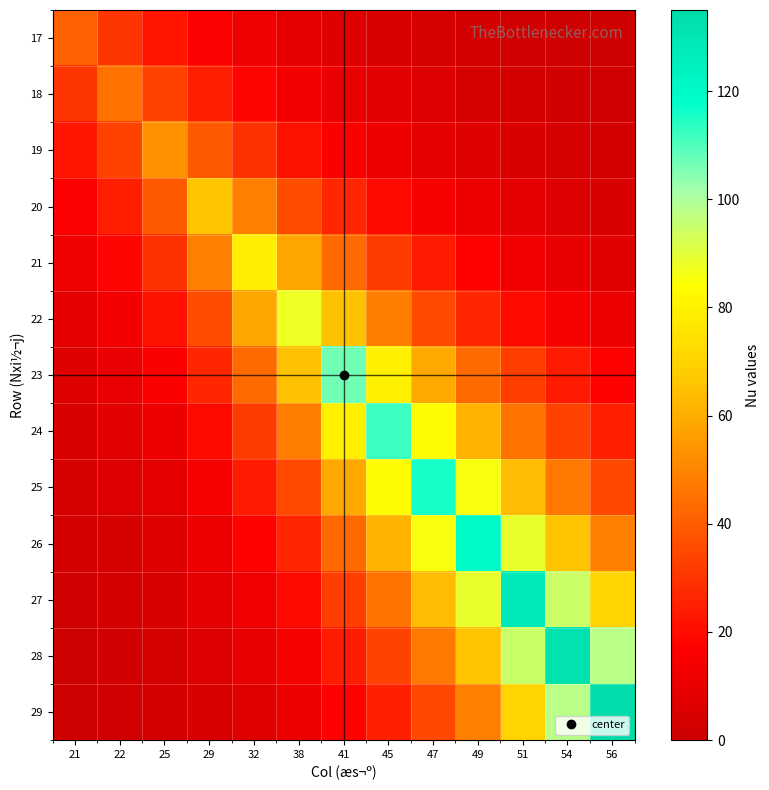

Reading right to left, list all the values displayed in this chart.

17: 56=1.1	54=1.5	51=2.0	49=2.8	47=3.7	45=5.0	41=6.8	38=9.1	32=12.3	29=16.7	25=22.5	22=30.4	21=41.0
18: 56=1.7	54=2.2	51=3.0	49=4.1	47=5.5	45=7.4	41=10.0	38=13.6	32=18.3	29=24.7	25=33.3	22=45.0	21=30.4
19: 56=2.6	54=3.6	51=4.8	49=6.5	47=8.8	45=11.8	41=16.0	38=21.5	32=29.1	29=39.3	25=53.0	22=33.3	21=22.5
20: 56=4.4	54=6.0	51=8.1	49=10.9	47=14.7	45=19.9	41=26.8	38=36.2	32=48.9	29=66.0	25=39.3	22=24.7	21=16.7
21: 56=7.2	54=9.7	51=13.1	49=17.6	47=23.8	45=32.1	41=43.4	38=58.5	32=79.0	29=48.9	25=29.1	22=18.3	21=12.3
22: 56=10.8	54=14.5	51=19.6	49=26.5	47=35.8	45=48.3	41=65.2	38=88.0	32=58.5	29=36.2	25=21.5	22=13.6	21=9.1
23: 56=17.7	54=23.9	51=32.2	49=43.5	47=58.7	45=79.3	41=107.0	38=65.2	32=43.4	29=26.8	25=16.0	22=10.0	21=6.8
24: 56=25.0	54=33.7	51=45.5	49=61.5	47=83.0	45=112.0	41=79.3	38=48.3	32=32.1	29=19.9	25=11.8	22=7.4	21=5.0
25: 56=34.9	54=47.2	51=63.7	49=85.9	47=116.0	45=83.0	41=58.7	38=35.8	32=23.8	29=14.7	25=8.8	22=5.5	21=3.7
26: 56=48.8	54=65.9	51=88.9	49=120.0	47=85.9	45=61.5	41=43.5	38=26.5	32=17.6	29=10.9	25=6.5	22=4.1	21=2.8
27: 56=70.2	54=94.8	51=128.0	49=88.9	47=63.7	45=45.5	41=32.2	38=19.6	32=13.1	29=8.1	25=4.8	22=3.0	21=2.0
28: 56=97.8	54=132.0	51=94.8	49=65.9	47=47.2	45=33.7	41=23.9	38=14.5	32=9.7	29=6.0	25=3.6	22=2.2	21=1.5
29: 56=135.0	54=97.8	51=70.2	49=48.8	47=34.9	45=25.0	41=17.7	38=10.8	32=7.2	29=4.4	25=2.6	22=1.7	21=1.1